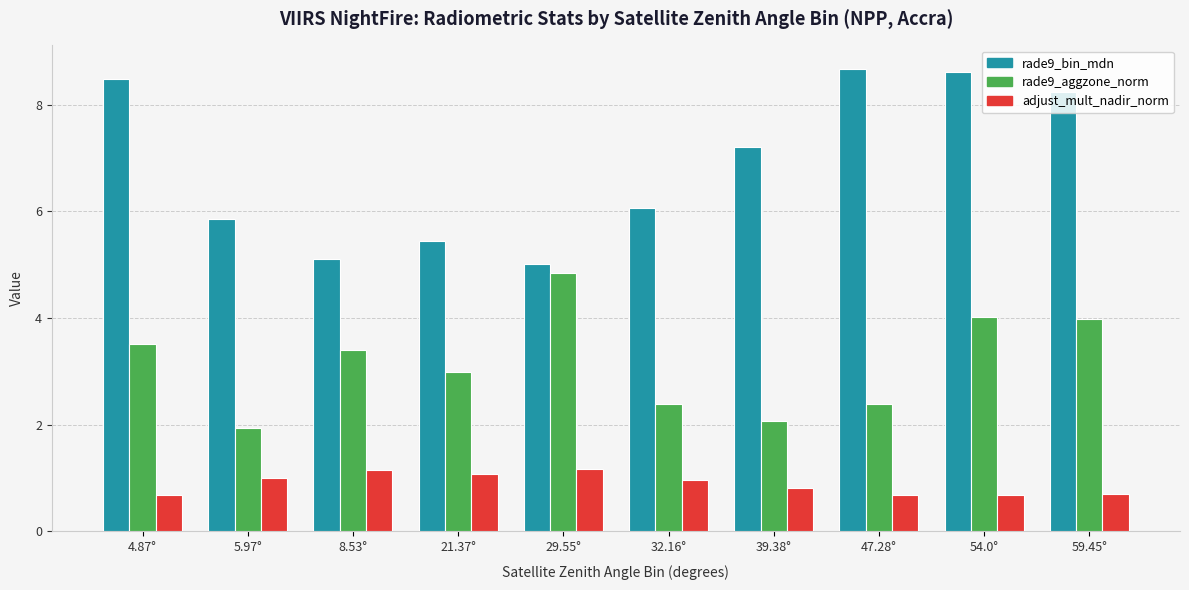

What is the label of the 7th bar from the left?

39.38°